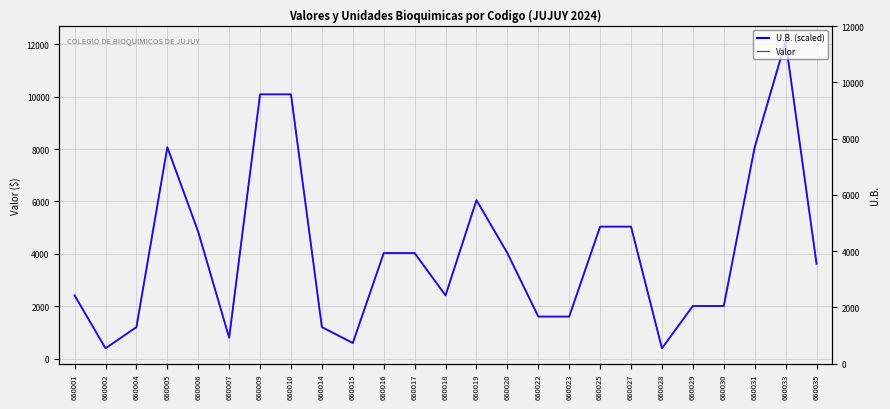

What is the value of the Valor point at the 2nd from the left?

403.3